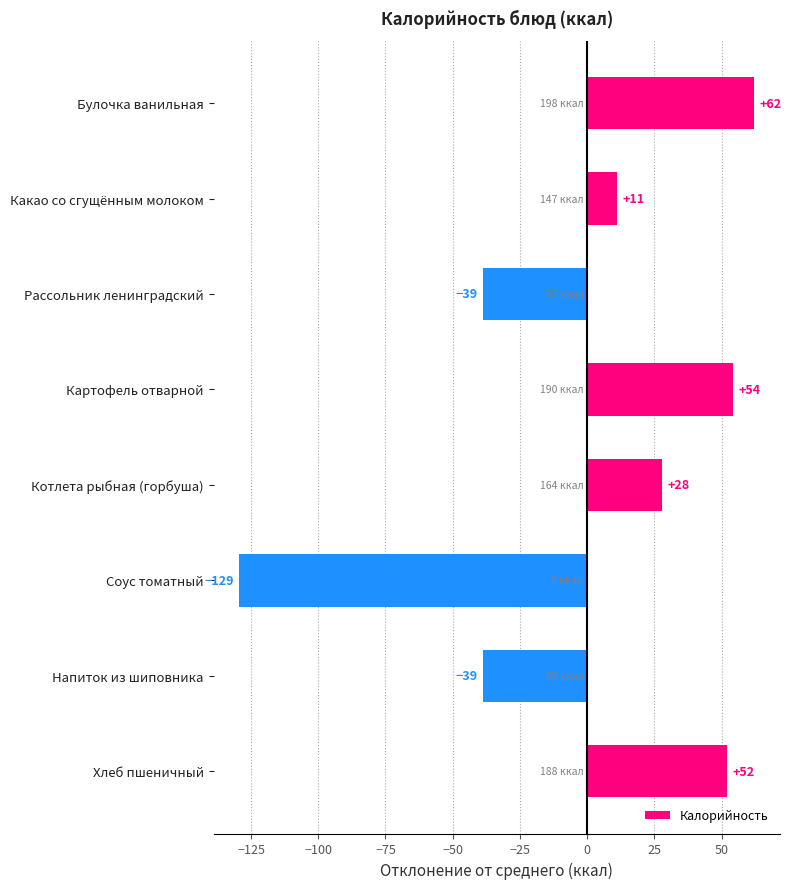

Approximately how many times larger is the value at Булочка ванильная compared to Хлеб пшеничный?

1.2